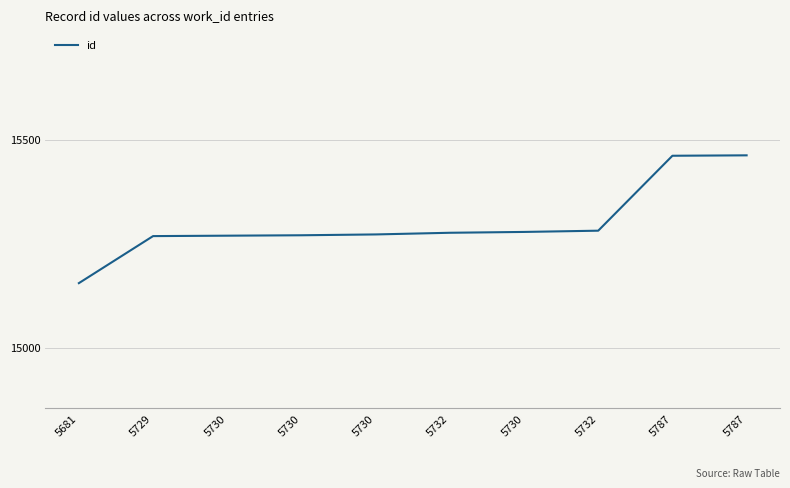

What is the change in value from 5732 to 5787?

+180